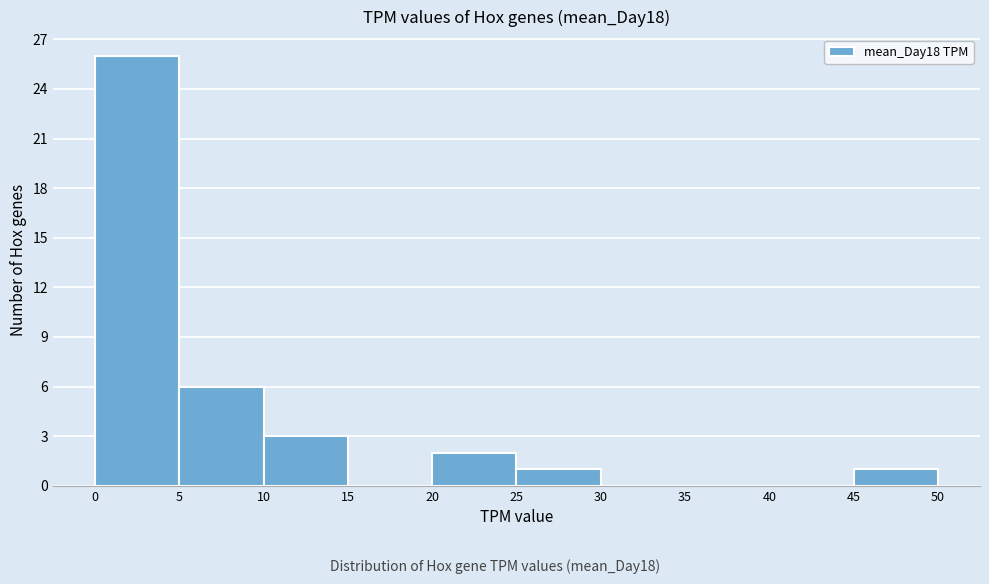

Over which range of the x-axis is the bar tallest?

0 to 5